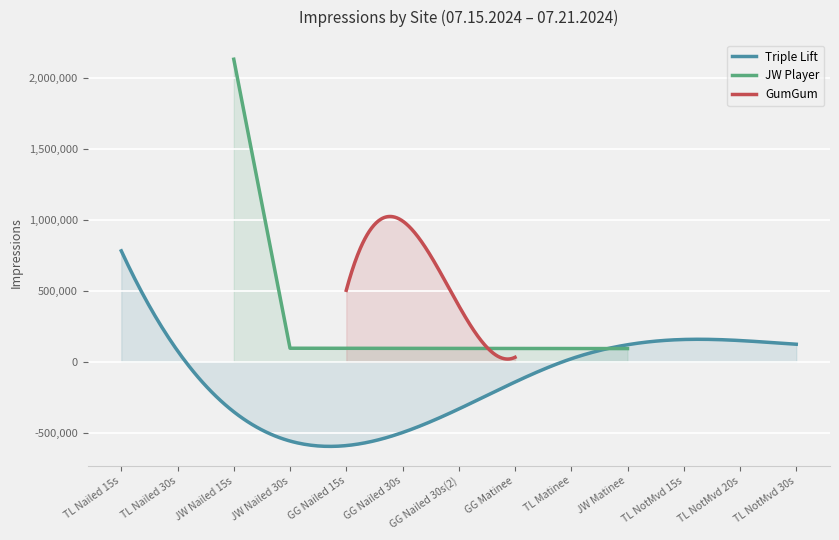

What is the sum of all Triple Lift values?

-38569488.1